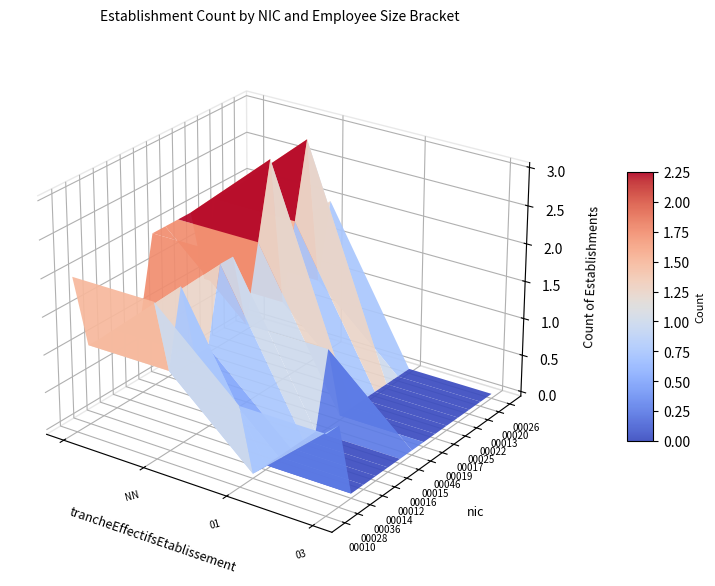

What is the approximate value of 00016 at ?

1